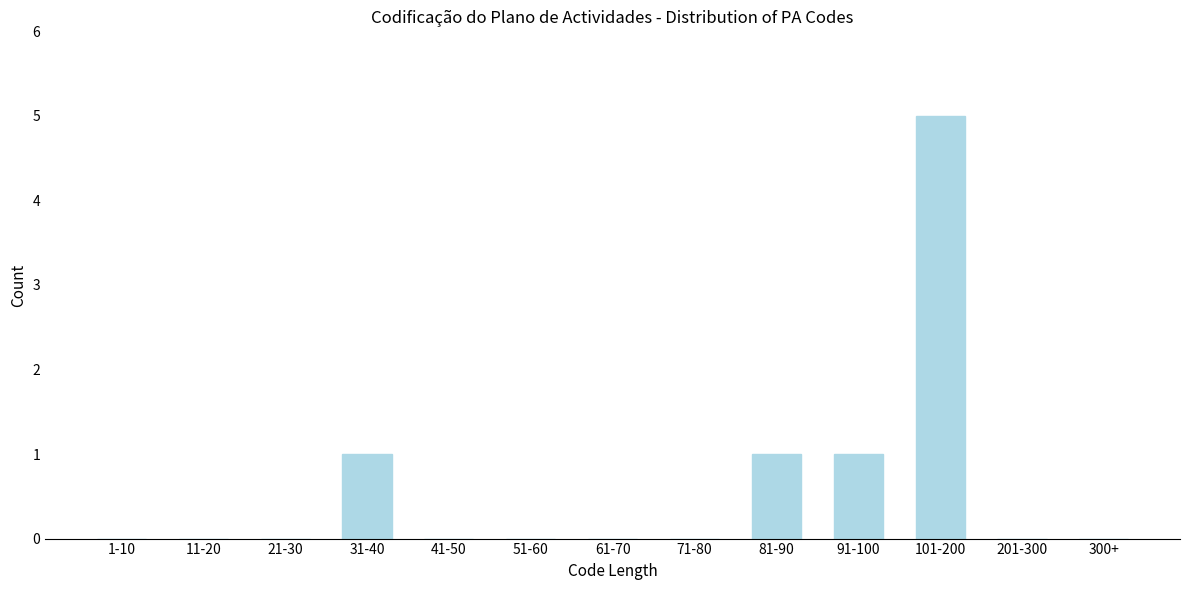

Reading left to right, list all the values displayed in this chart.

1-10=0	11-20=0	21-30=0	31-40=1	41-50=0	51-60=0	61-70=0	71-80=0	81-90=1	91-100=1	101-200=5	201-300=0	300+=0